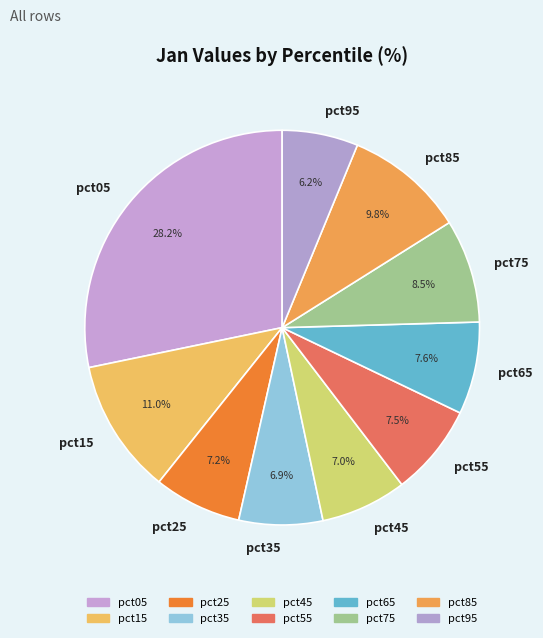

True or false: pct85 accounts for 1% of the total.

False